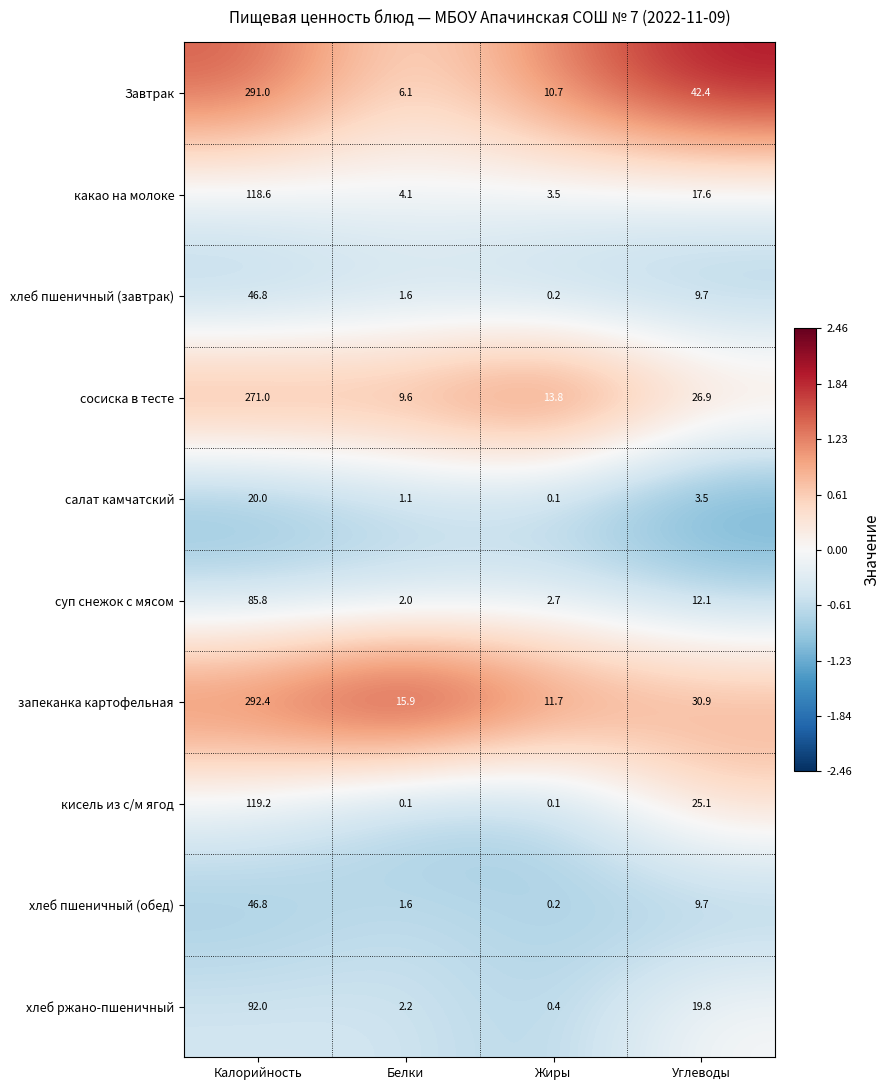

At which category does the chart reach its peak across all series?

Калорийность